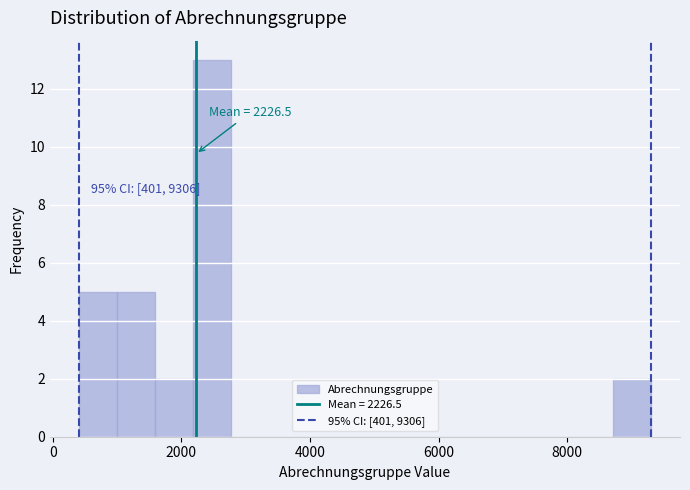

Around what value on the x-axis is the tallest bar? Give the approximate position of its centre, as read against the axis.

2400